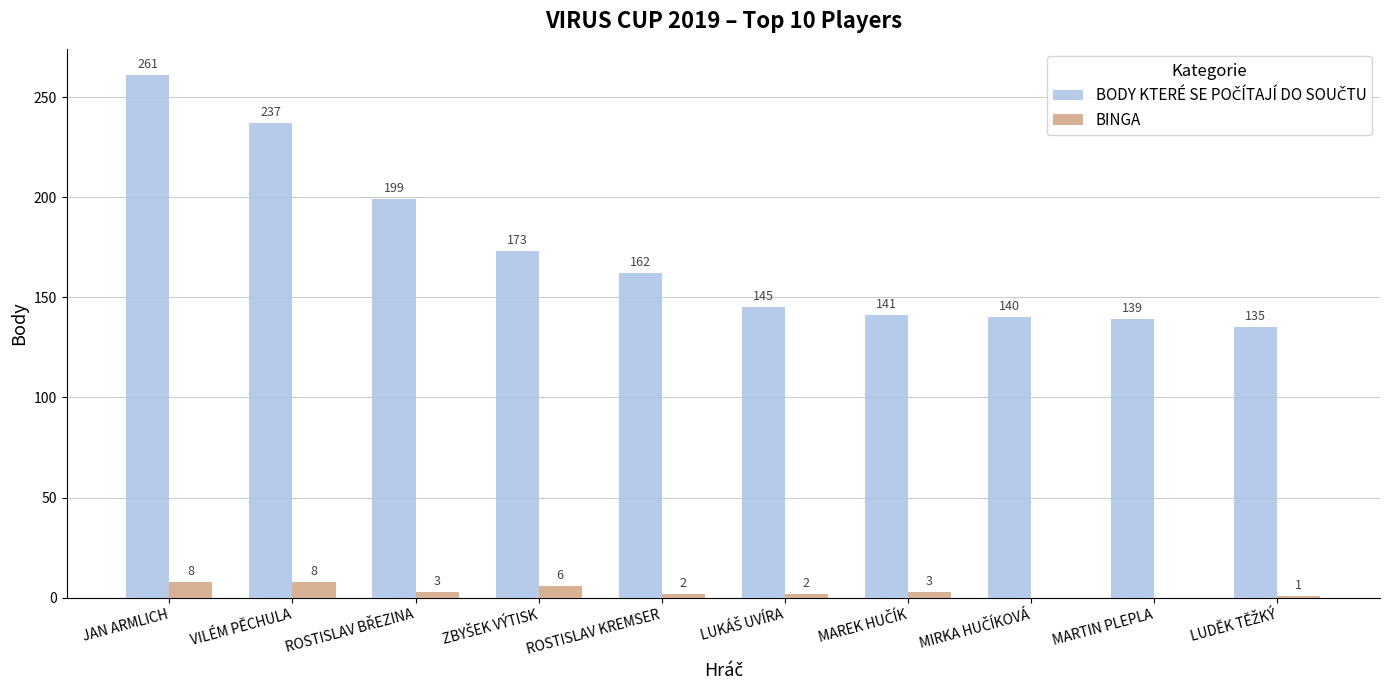

The value of BINGA at JAN ARMLICH is 8. True or false?

True